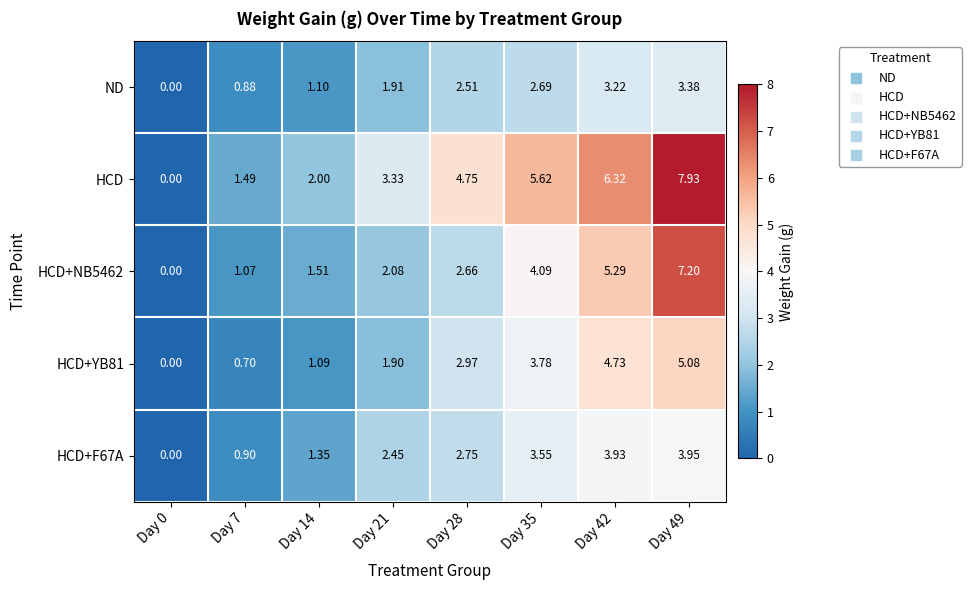

Which series has the largest range (max minus min)?

HCD